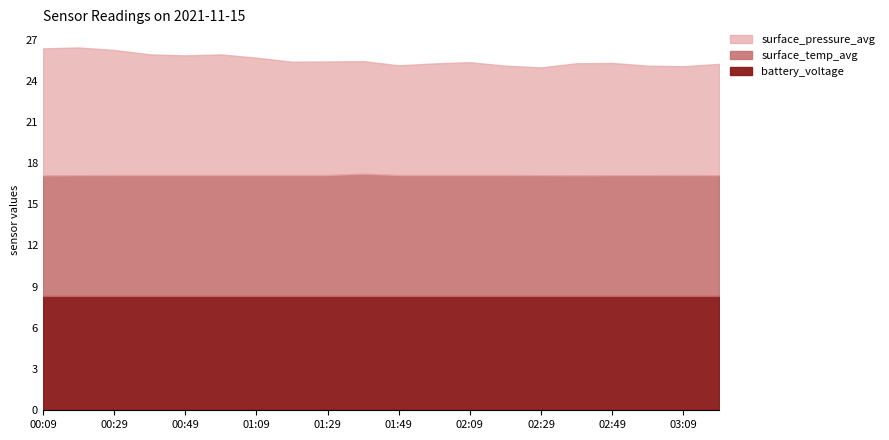

How many lines are shown in the chart?

3